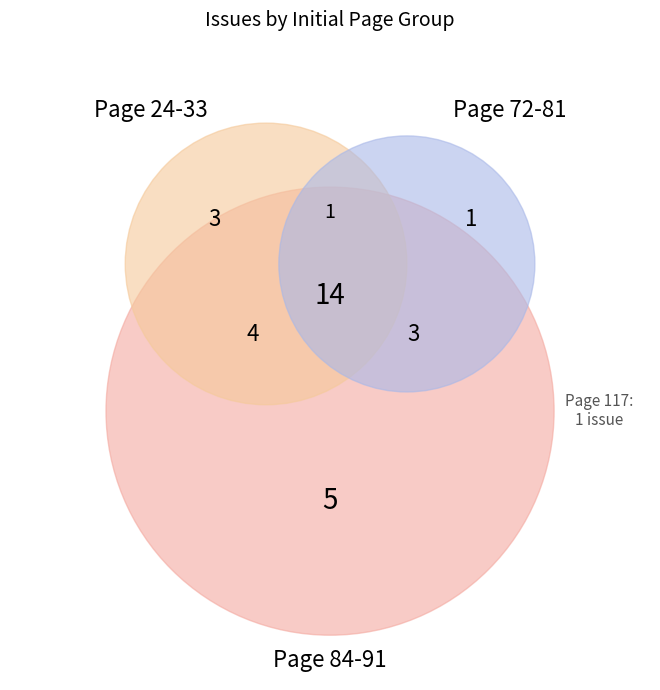

Is there any slice that represents more than half of the pie?

No